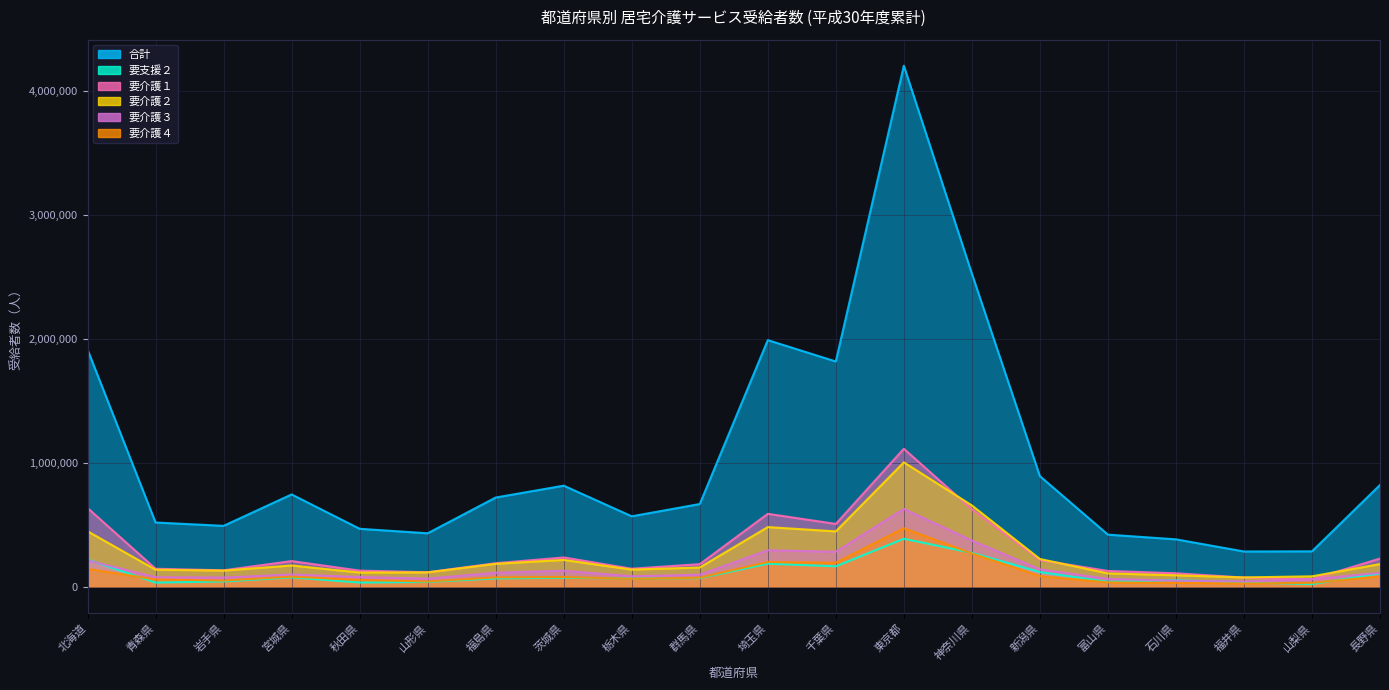

Is it true that 要支援２ equals 35065 at 福井県?

True